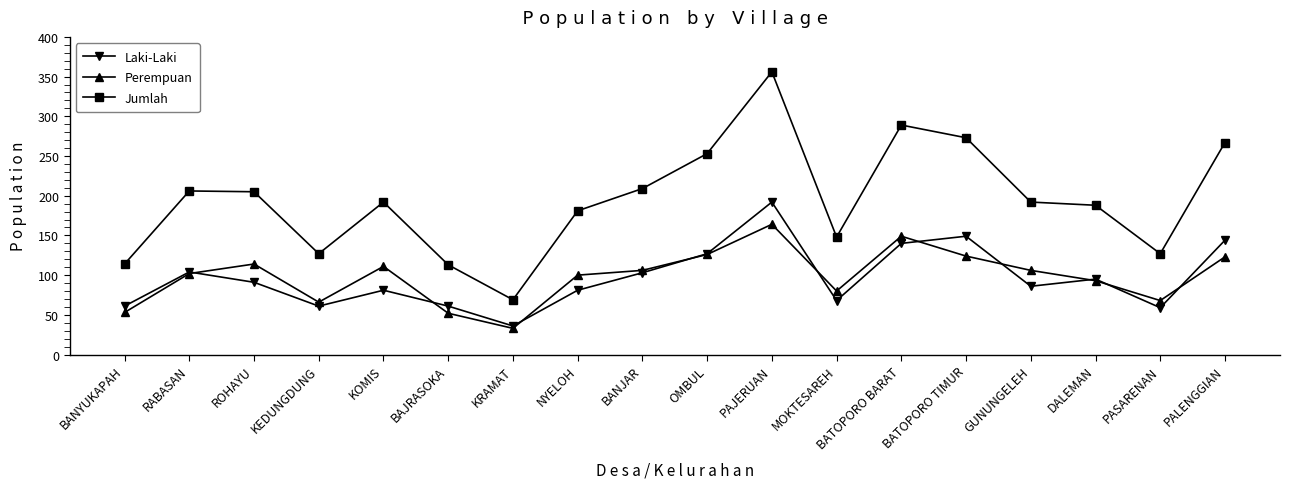

True or false: Perempuan has more than 1 interior local peaks.

True